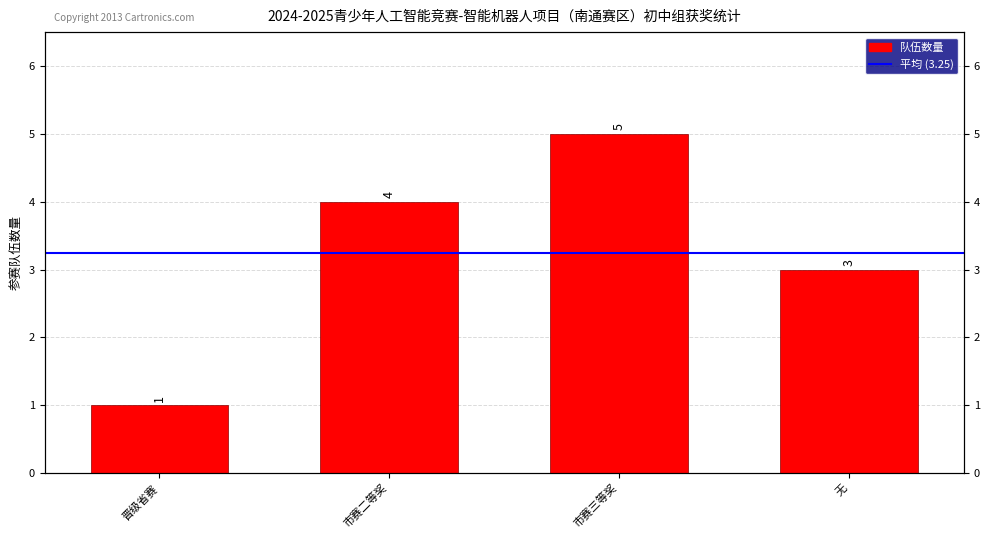

Does the chart contain stacked bars?

No